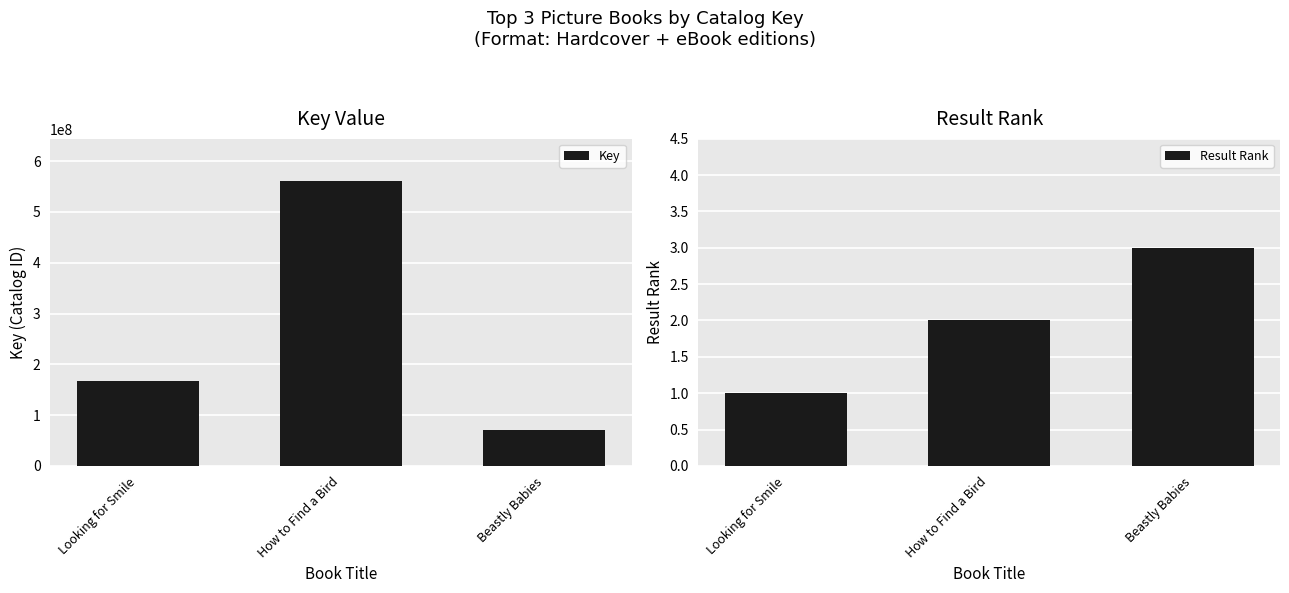

At which category does the chart reach its minimum across all series?

Looking for Smile